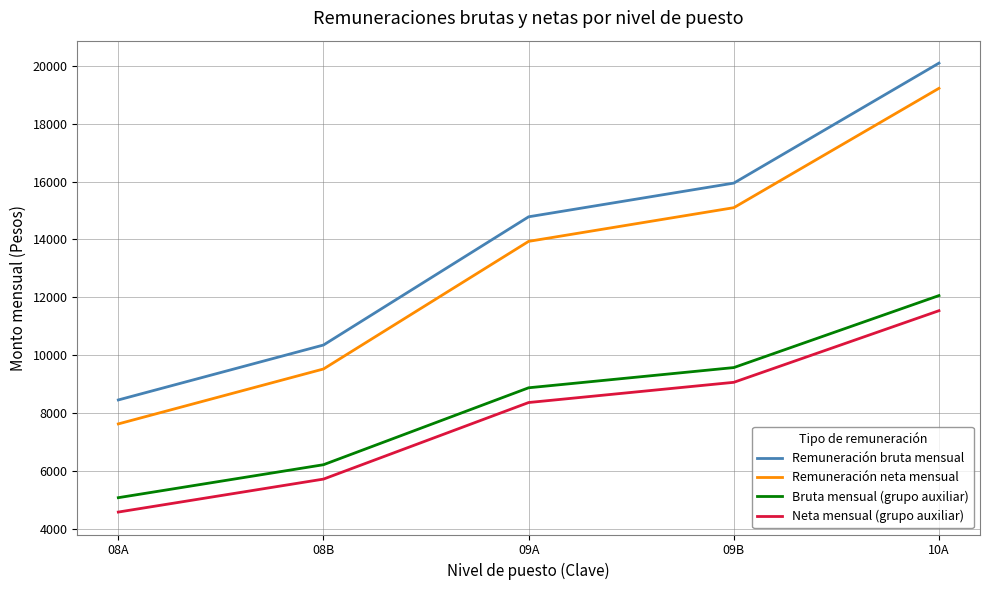

How many distinct data groups are displayed?

4